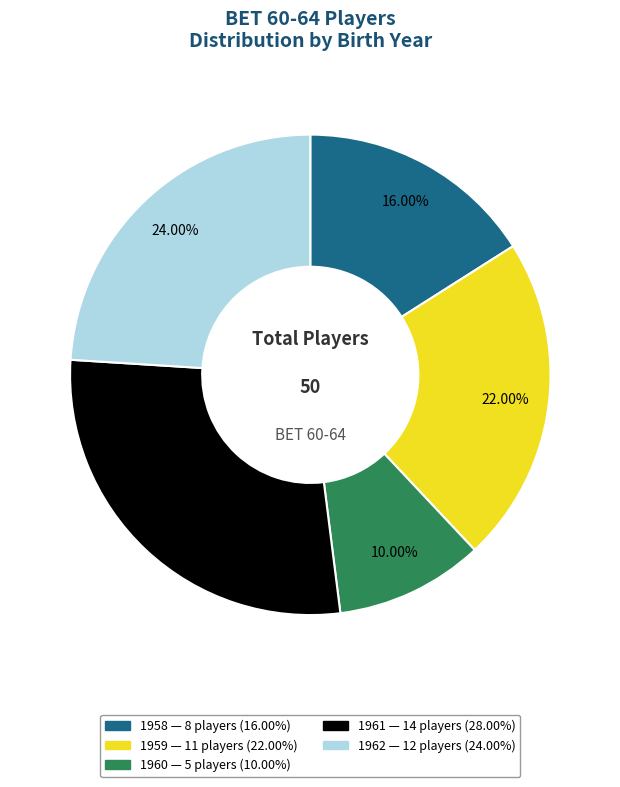

Is there a majority slice in this chart?

No